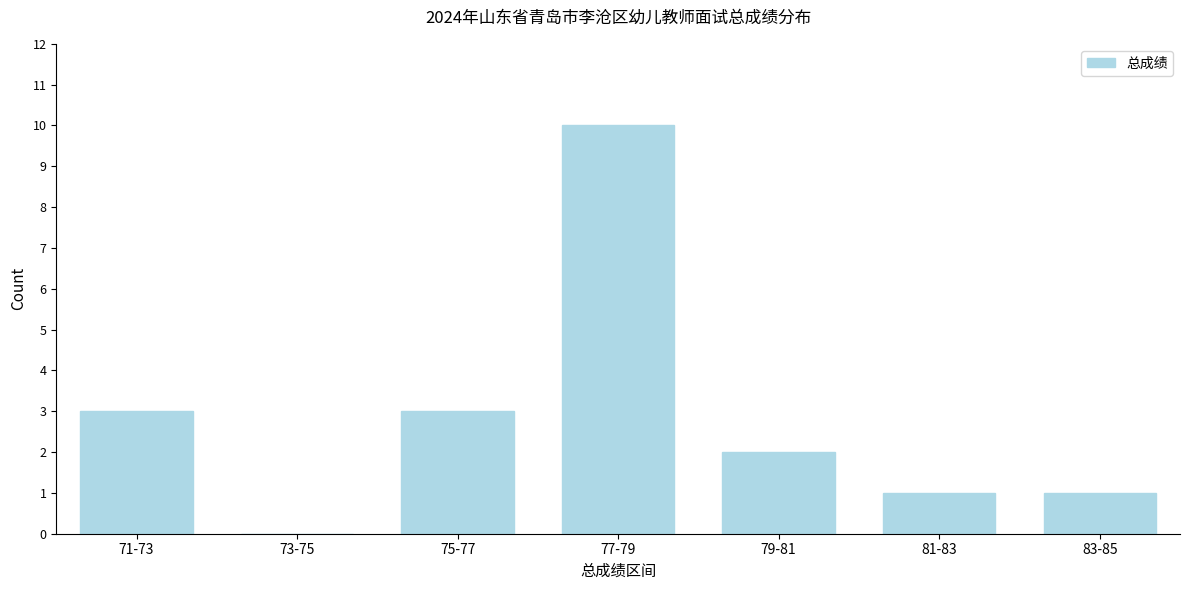

Reading right to left, transcribe all the data shown in this chart.

83-85=1	81-83=1	79-81=2	77-79=10	75-77=3	73-75=0	71-73=3